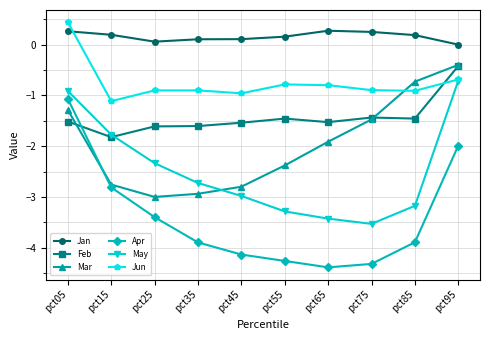

What is the difference between the Apr values at pct45 and pct95?

2.1